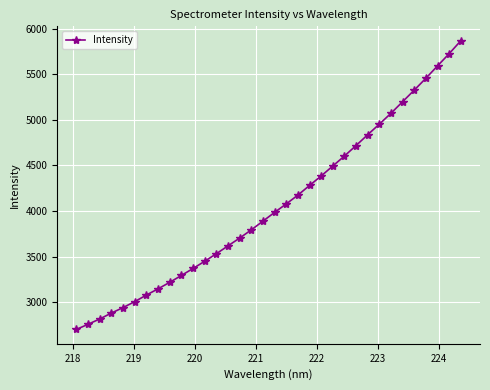

What is the value of the 21st point from the left?

4280.2